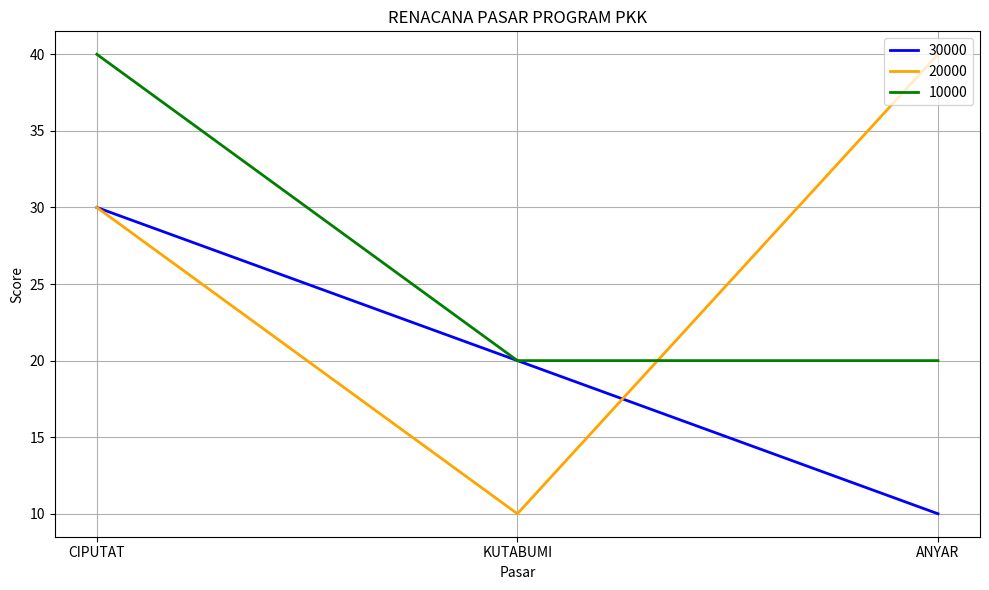

What is the sum of all 10000 values?

80